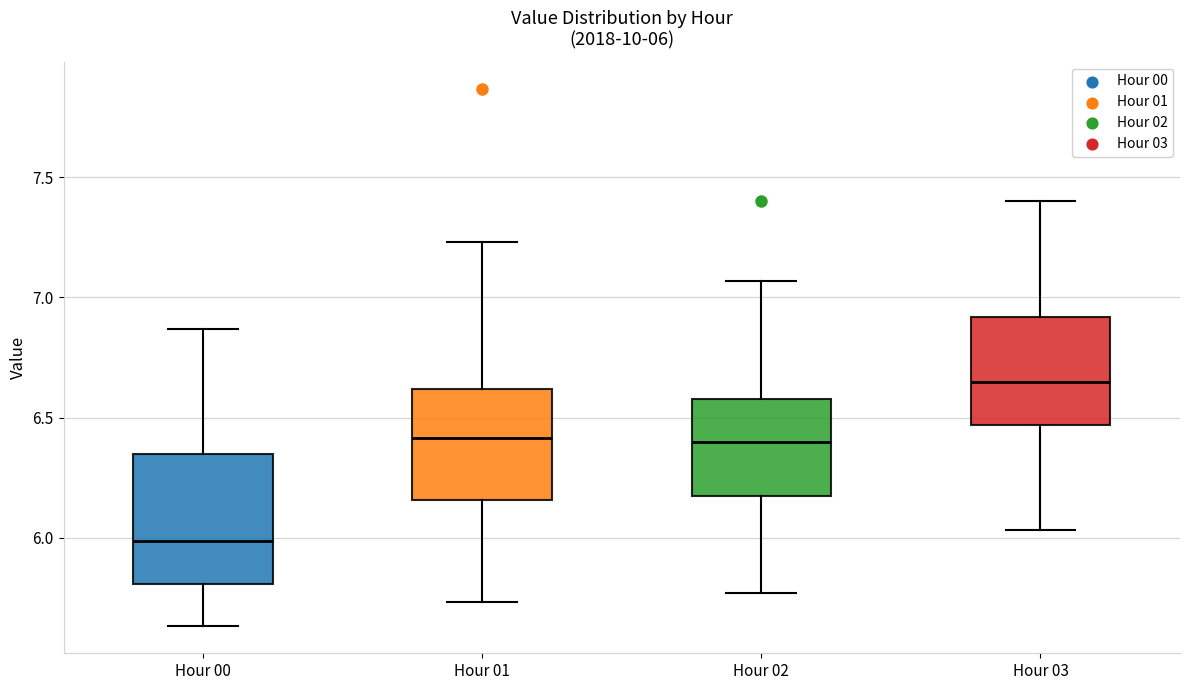

Which box has the lowest median line?

Hour 00